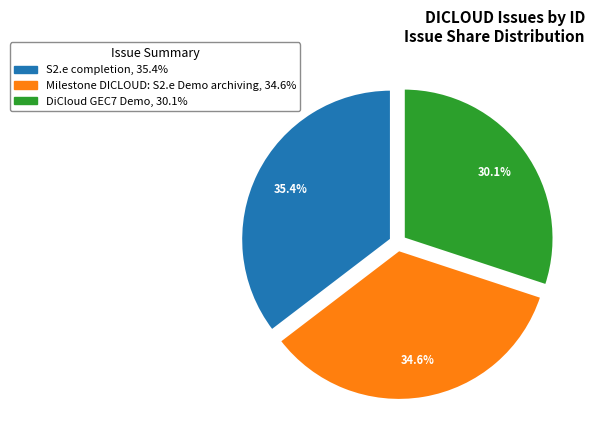

To the nearest percent, what is the combined percentage of Milestone DICLOUD: S2.e Demo archiving and DiCloud GEC7 Demo?

65%